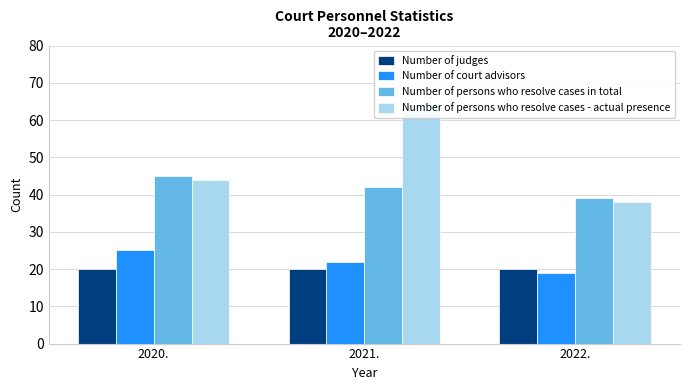

At which label does Number of judges reach its peak?

2020.